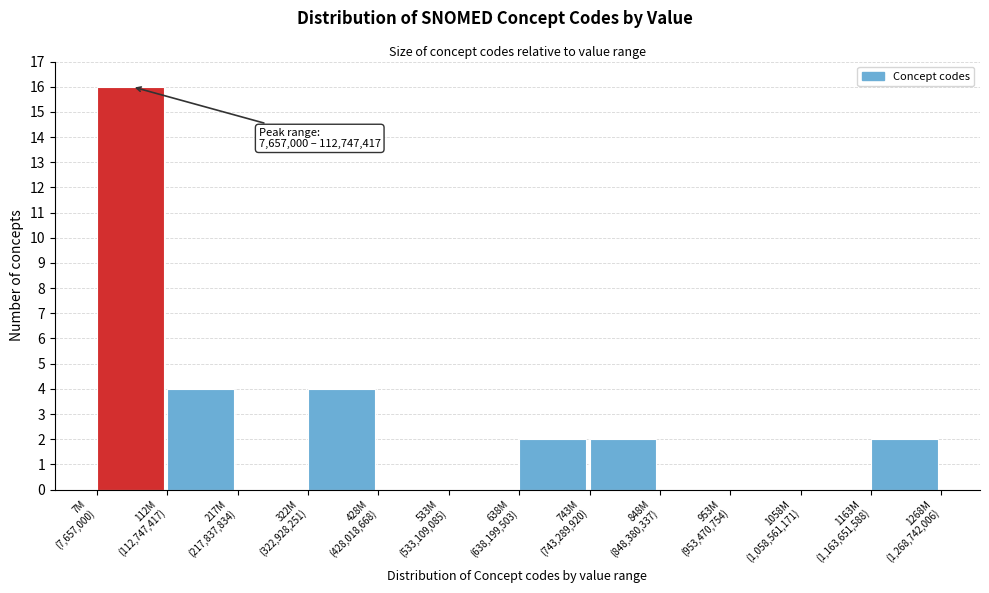

What is the greatest value displayed?

16